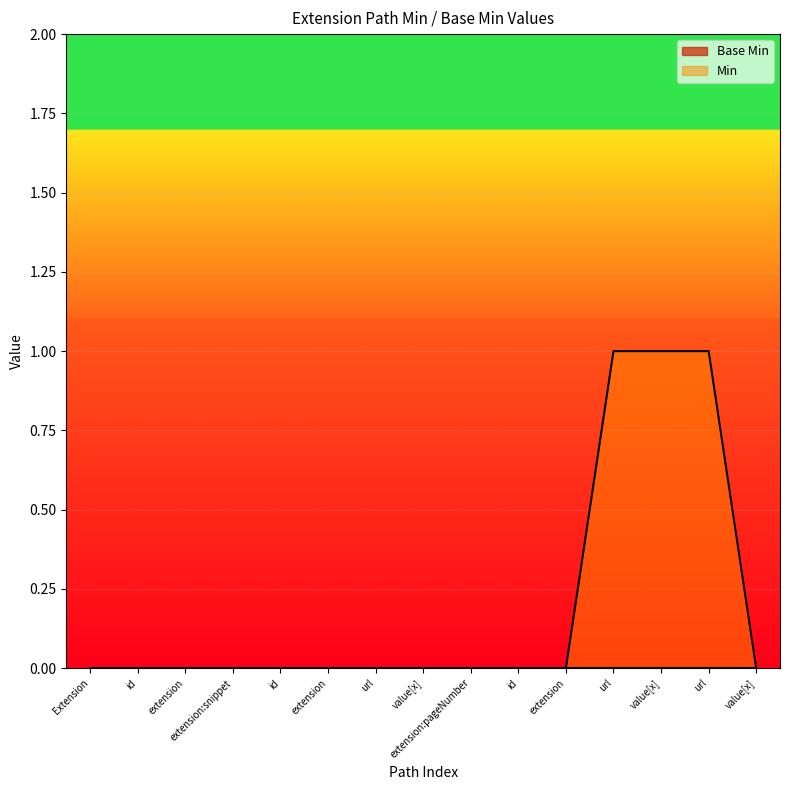

Does the chart display data point markers on the line(s)?

No